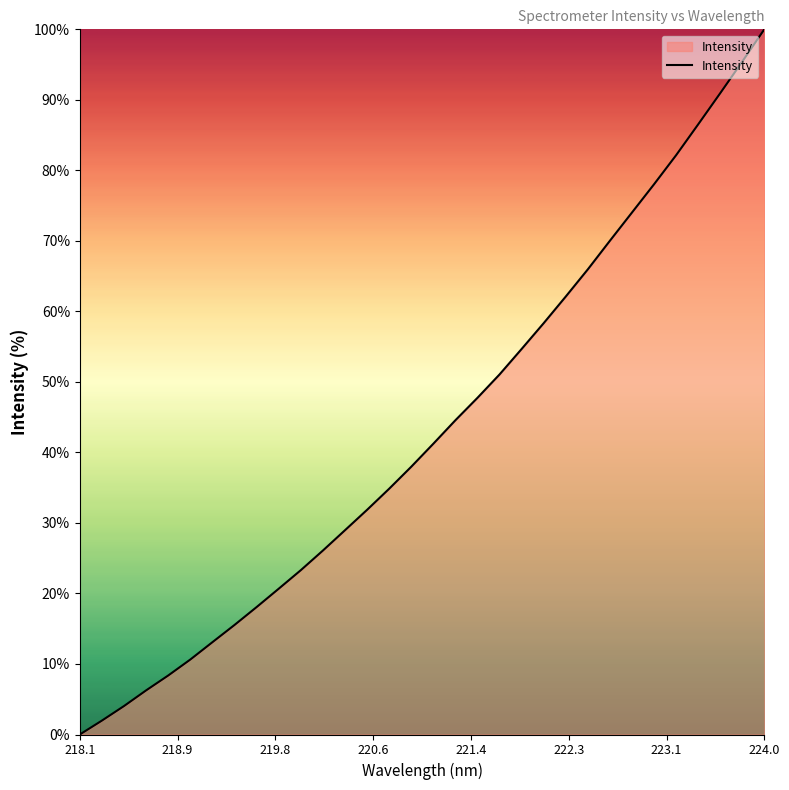

What is the greatest value displayed?

100.0